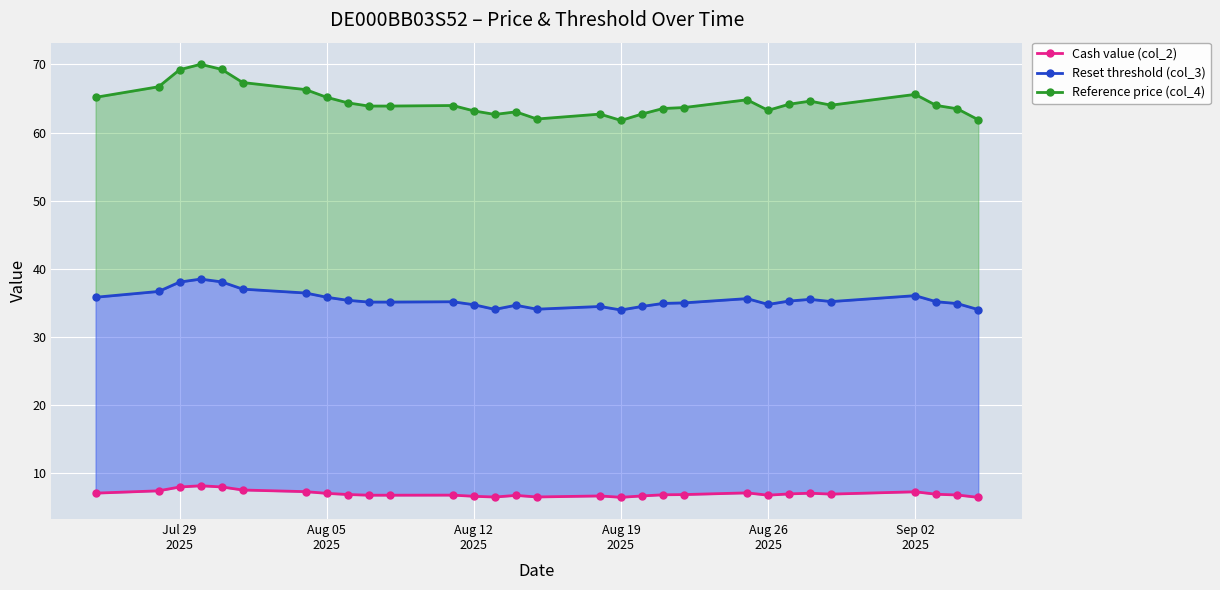

Which series has the widest spread of values?

Reference price (col_4)